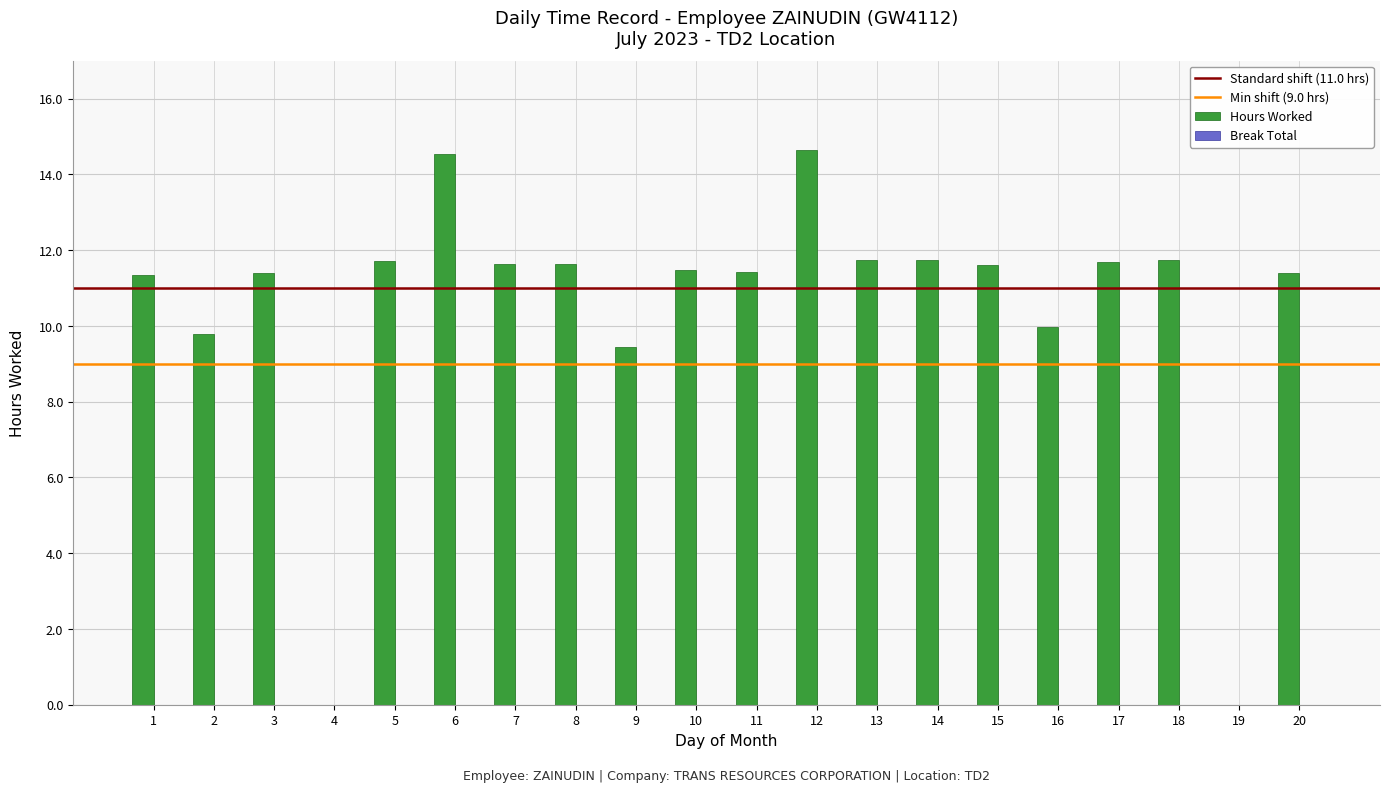

How many distinct data groups are displayed?

1